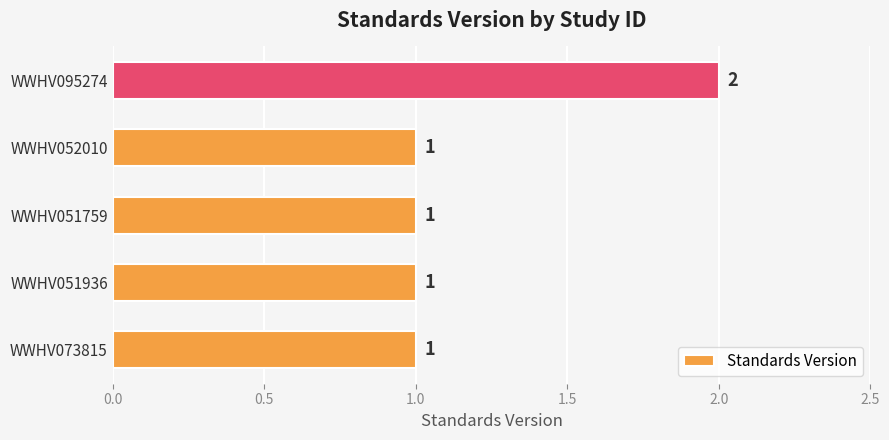

Approximately how many times larger is the value at WWHV052010 compared to WWHV051936?

1.0